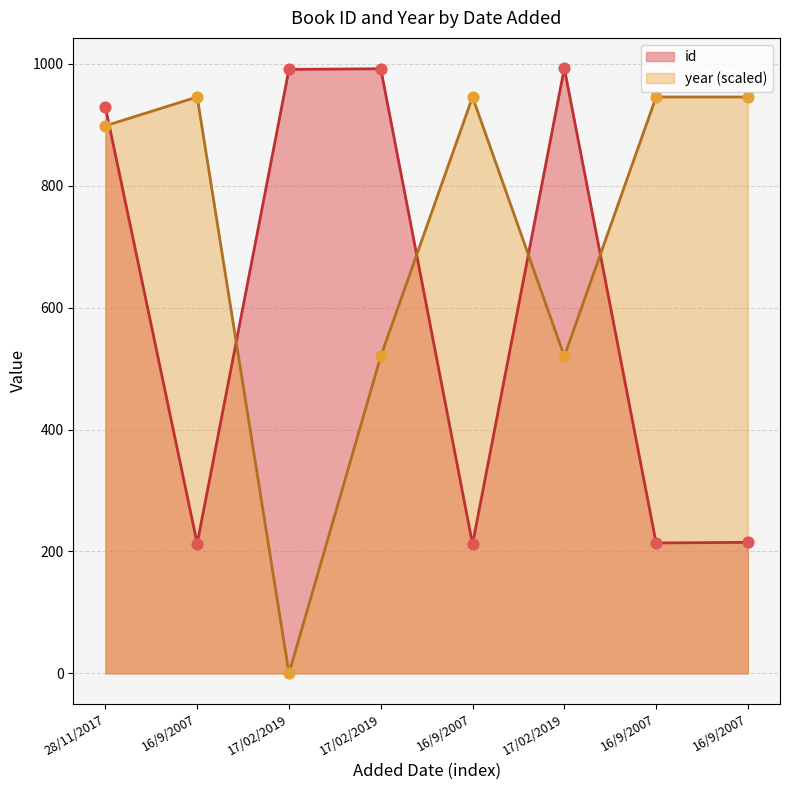

At how many categories does at least one series exceed 702?

8